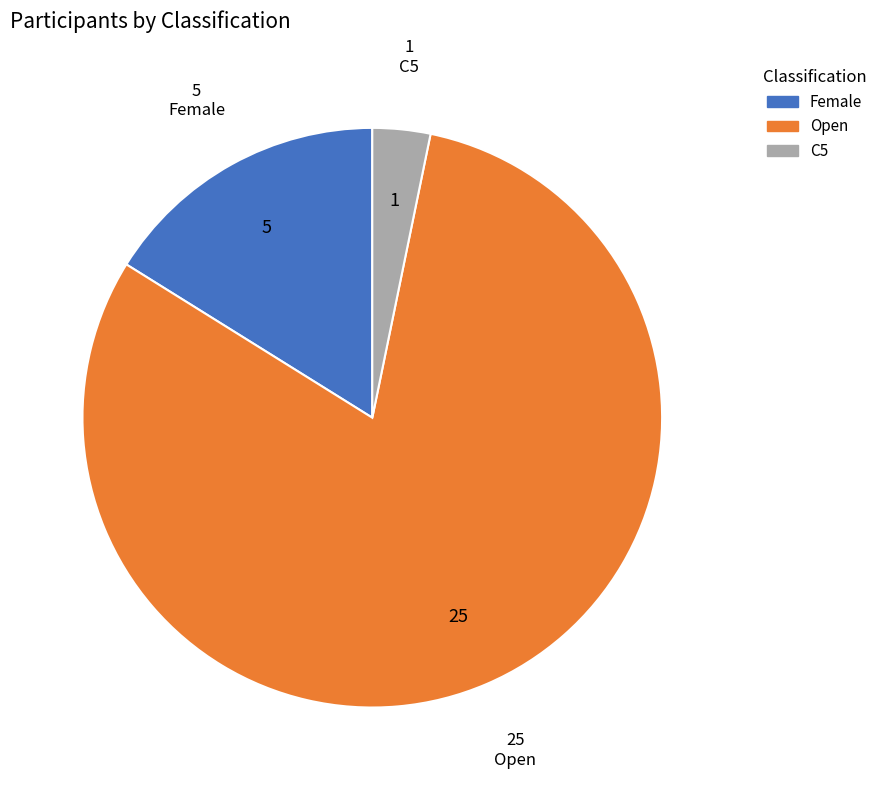

True or false: Open accounts for 81% of the total.

True